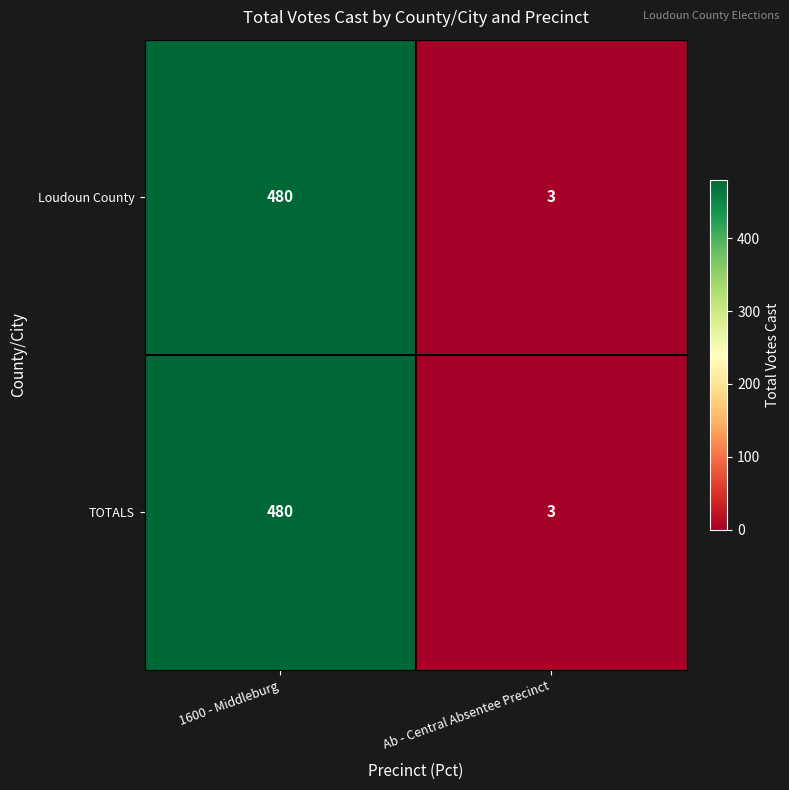

Which category has the lowest value across all series?

Ab - Central Absentee Precinct